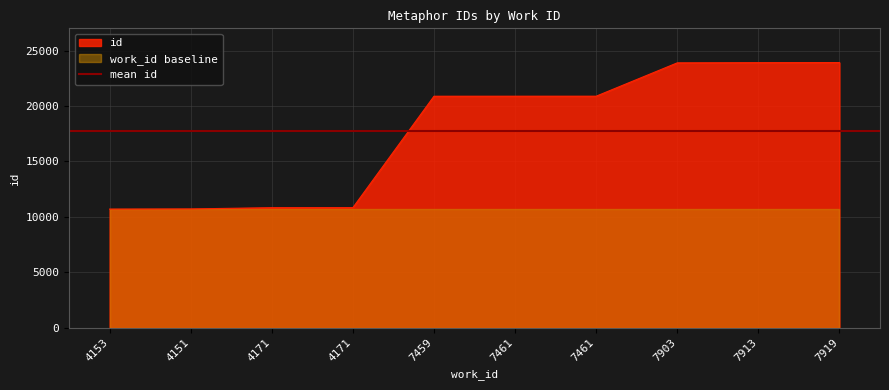

What is the greatest value displayed?

23910